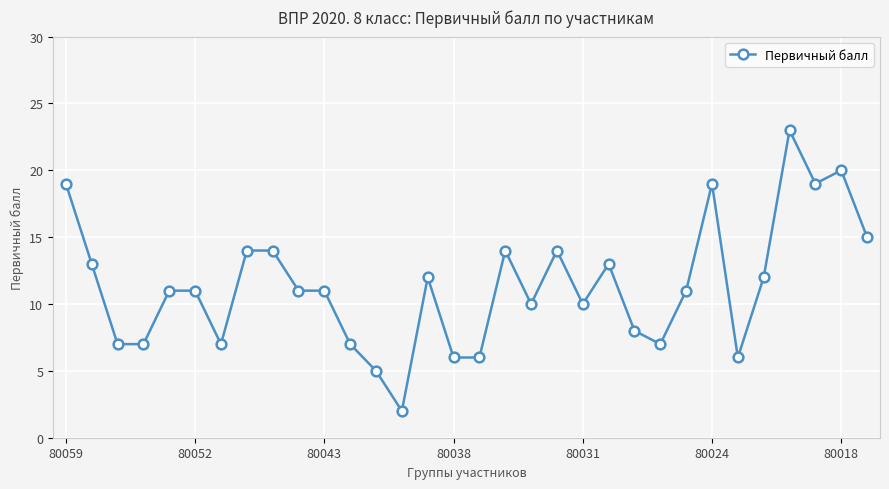

What is the value of the 17th point from the left?

6